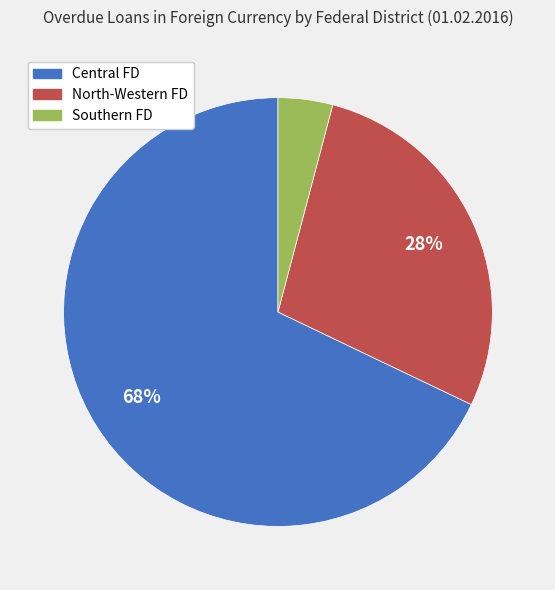

To the nearest percent, what is the average slice percentage?

33%